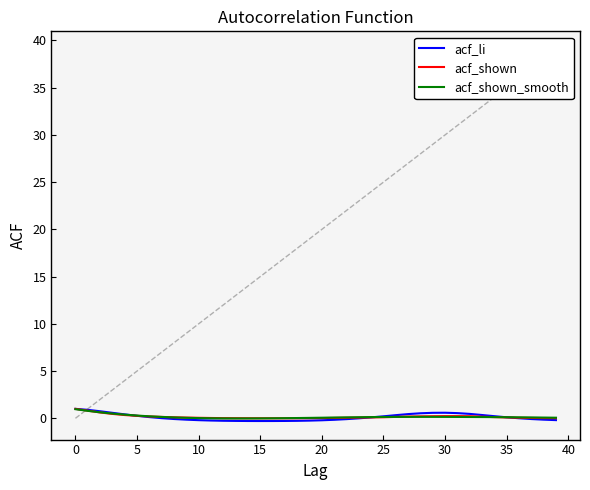

Reading right to left, list all the values displayed in this chart.

acf_li: -0.2	-0.1	-0.1	0.0	0.1	0.2	0.3	0.5	0.5	0.6	0.6	0.5	0.4	0.3	0.2	0.1	-0.0	-0.1	-0.2	-0.2	-0.2	-0.3	-0.3	-0.3	-0.3	-0.3	-0.3	-0.3	-0.2	-0.2	-0.1	-0.1	0.0	0.1	0.3	0.4	0.6	0.7	0.9	1.0
acf_shown: 0.0	0.0	0.0	0.1	0.1	0.1	0.2	0.2	0.2	0.2	0.2	0.2	0.2	0.1	0.1	0.1	0.1	0.1	0.0	0.0	0.0	0.0	0.0	0.0	0.0	0.0	0.0	0.0	0.0	0.1	0.1	0.1	0.1	0.2	0.3	0.3	0.5	0.6	0.8	1.0
acf_shown_smooth: 0.1	0.1	0.1	0.1	0.1	0.1	0.1	0.1	0.1	0.1	0.2	0.2	0.1	0.1	0.1	0.1	0.1	0.1	0.1	0.1	0.0	0.0	0.0	-0.0	-0.0	-0.0	-0.0	-0.0	0.0	0.0	0.1	0.1	0.1	0.2	0.3	0.4	0.5	0.6	0.8	1.0